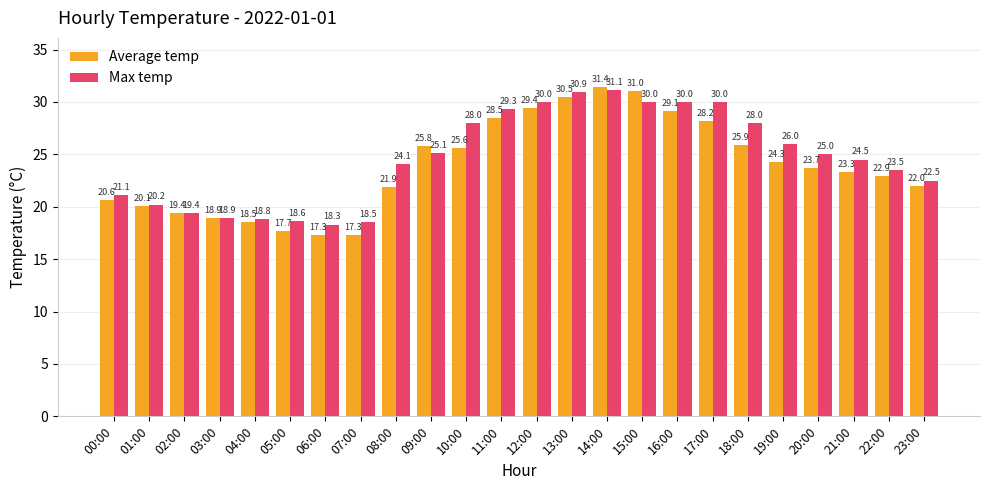

What is the difference between the highest and lowest values at 05:00?

0.9